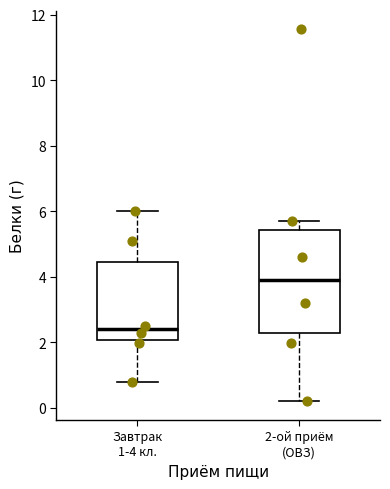

Reading left to right, transcribe this box plot: for each box, give where its median line is, the range the box spans, and where its two whiskers end, as read against the y-axis. The values are not printed on the chart, so give them approximately, as read against the axis.

Завтрак 1-4 кл.: median 2.4, box 2.0 to 4.4, whiskers 0.8 to 6.0
2-ой приём (ОВЗ): median 4.0, box 2.2 to 5.4, whiskers 0.2 to 5.8